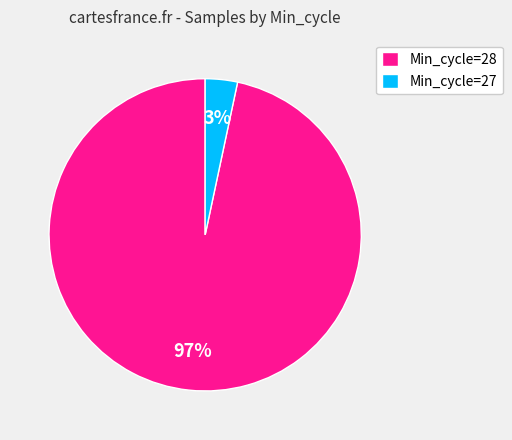

Is the sum of Min_cycle=28 and Min_cycle=27 greater than half?

Yes